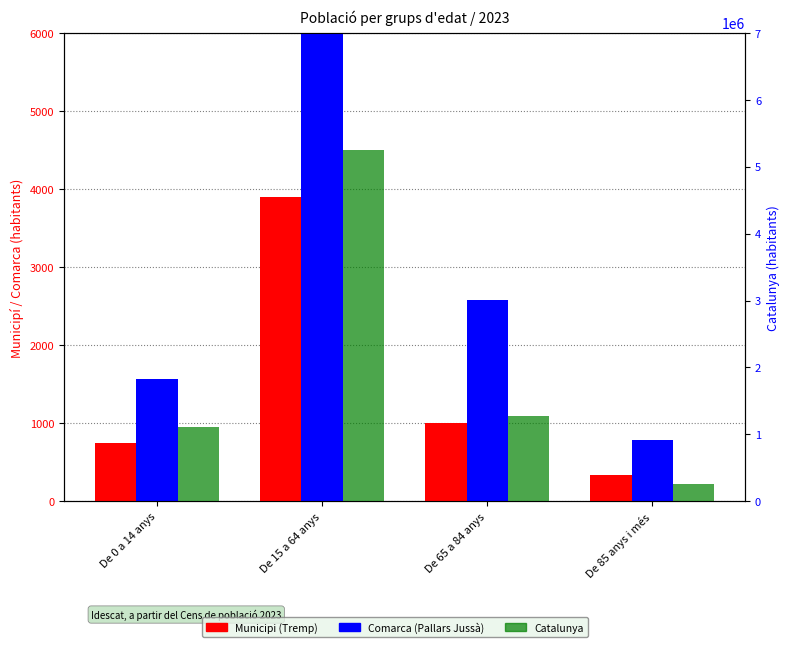

Does the chart contain any negative values?

No